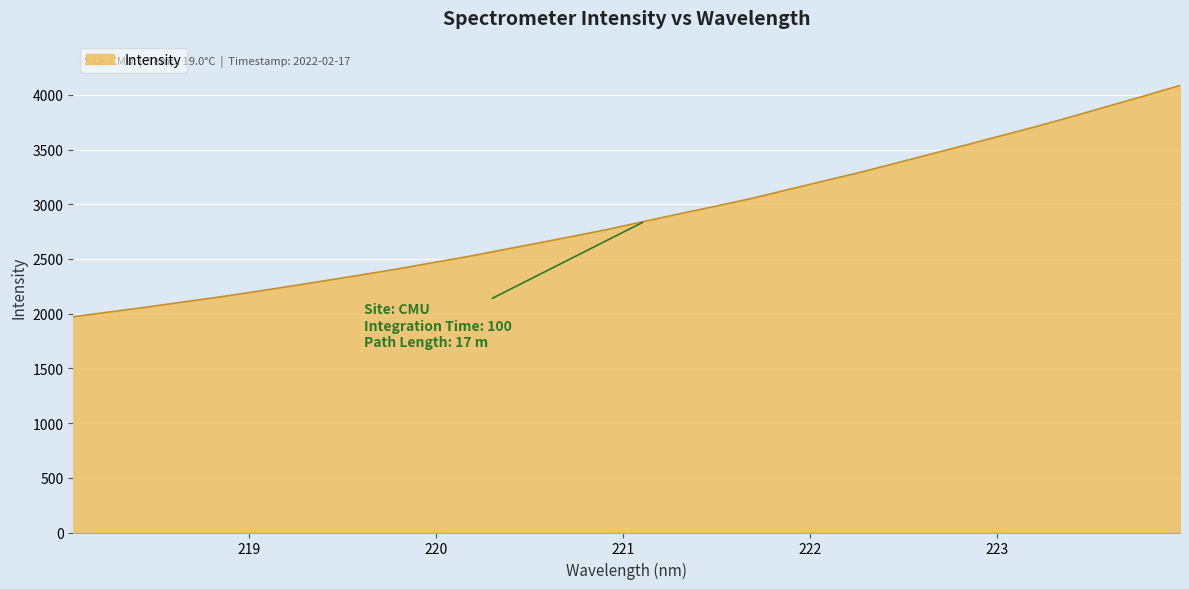

What is the difference between the maximum and minimum values?

2114.1